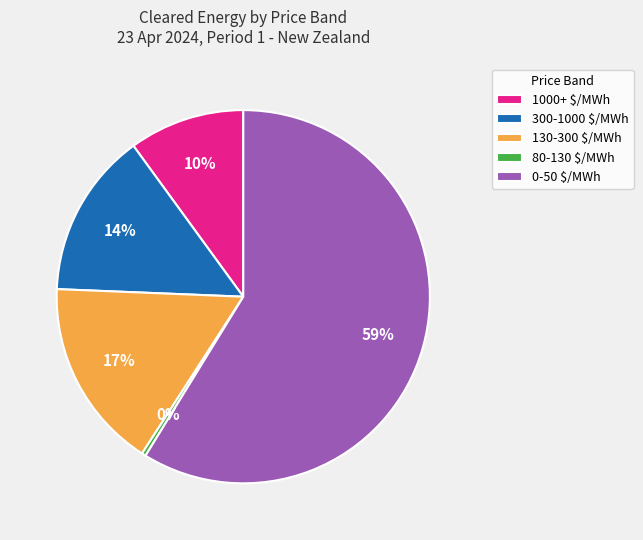

Between 130-300 $/MWh and 300-1000 $/MWh, which is larger?

130-300 $/MWh